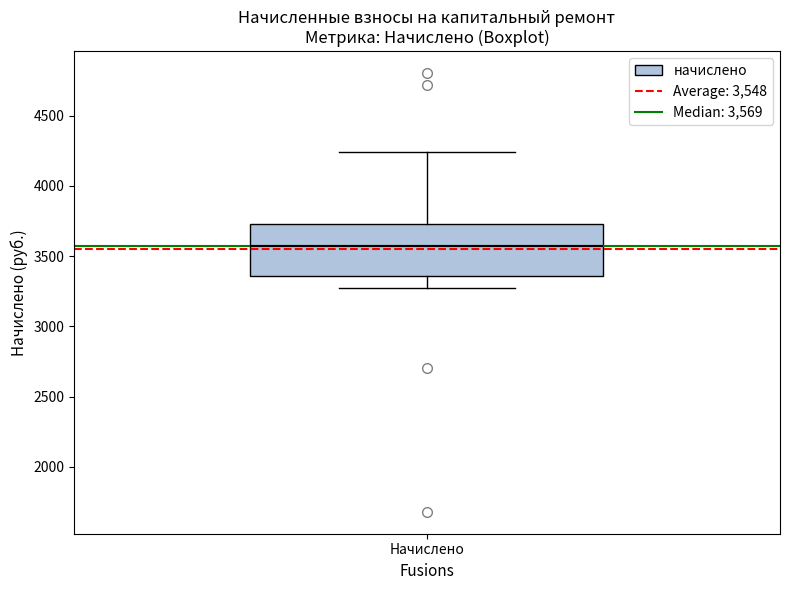

Transcribe this box plot: give where the median line is, the range the box spans, and where the two whiskers end, as read against the y-axis. The values are not printed on the chart, so give them approximately, as read against the axis.

median 3550, box 3350 to 3750, whiskers 3250 to 4250